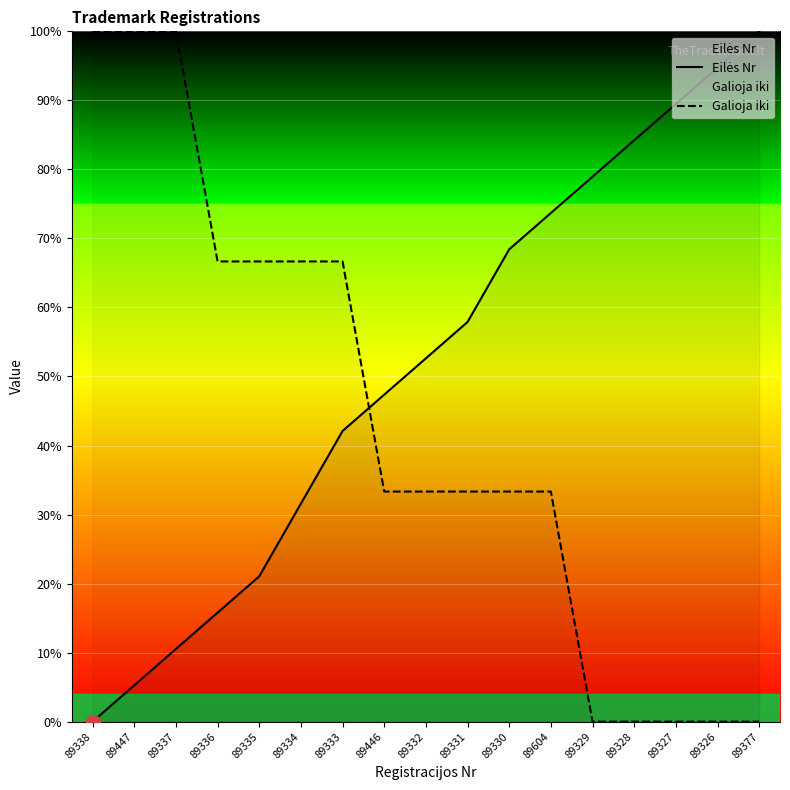

At how many categories does at least one series exceed 74?

8